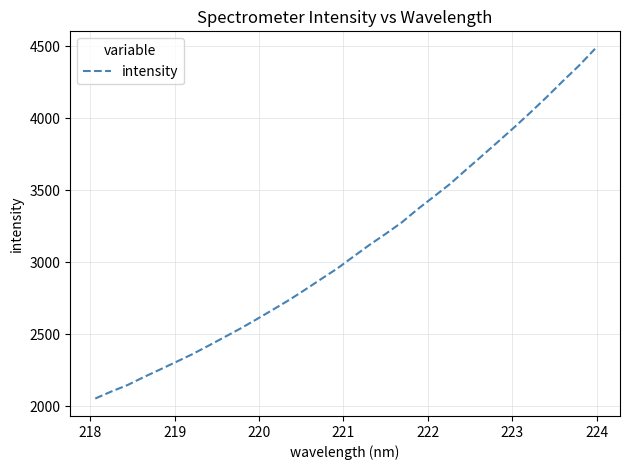

What is the difference between the maximum and minimum values?

2427.5